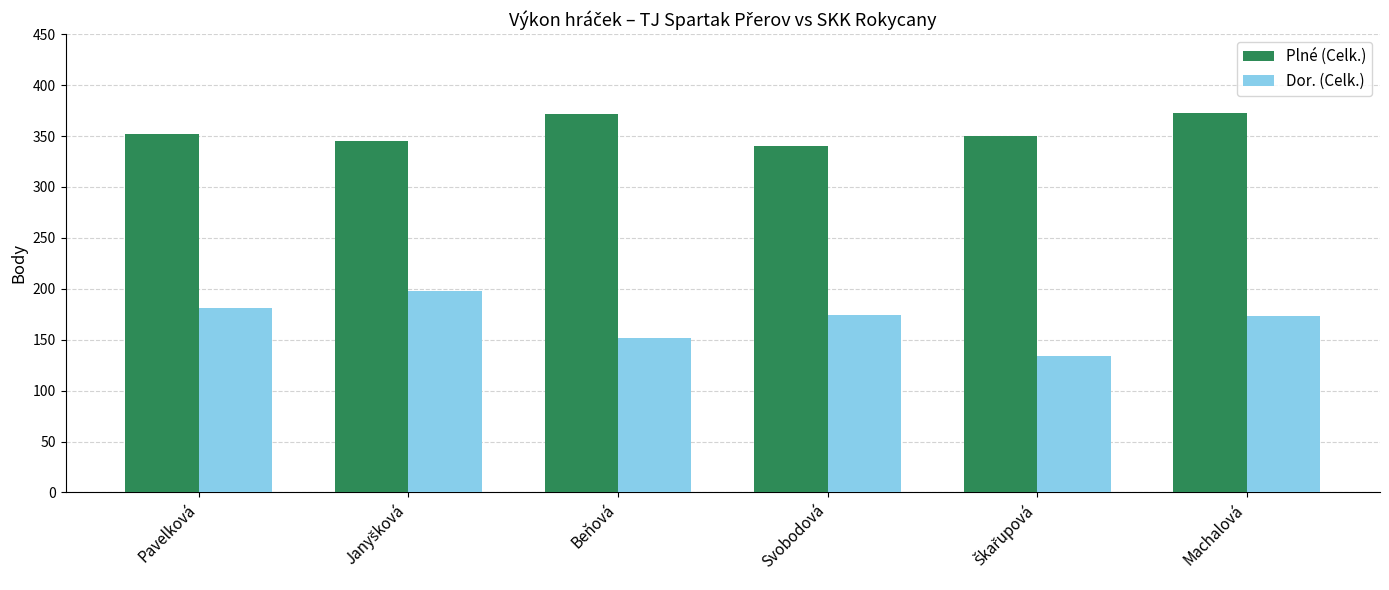

Does the chart contain any negative values?

No